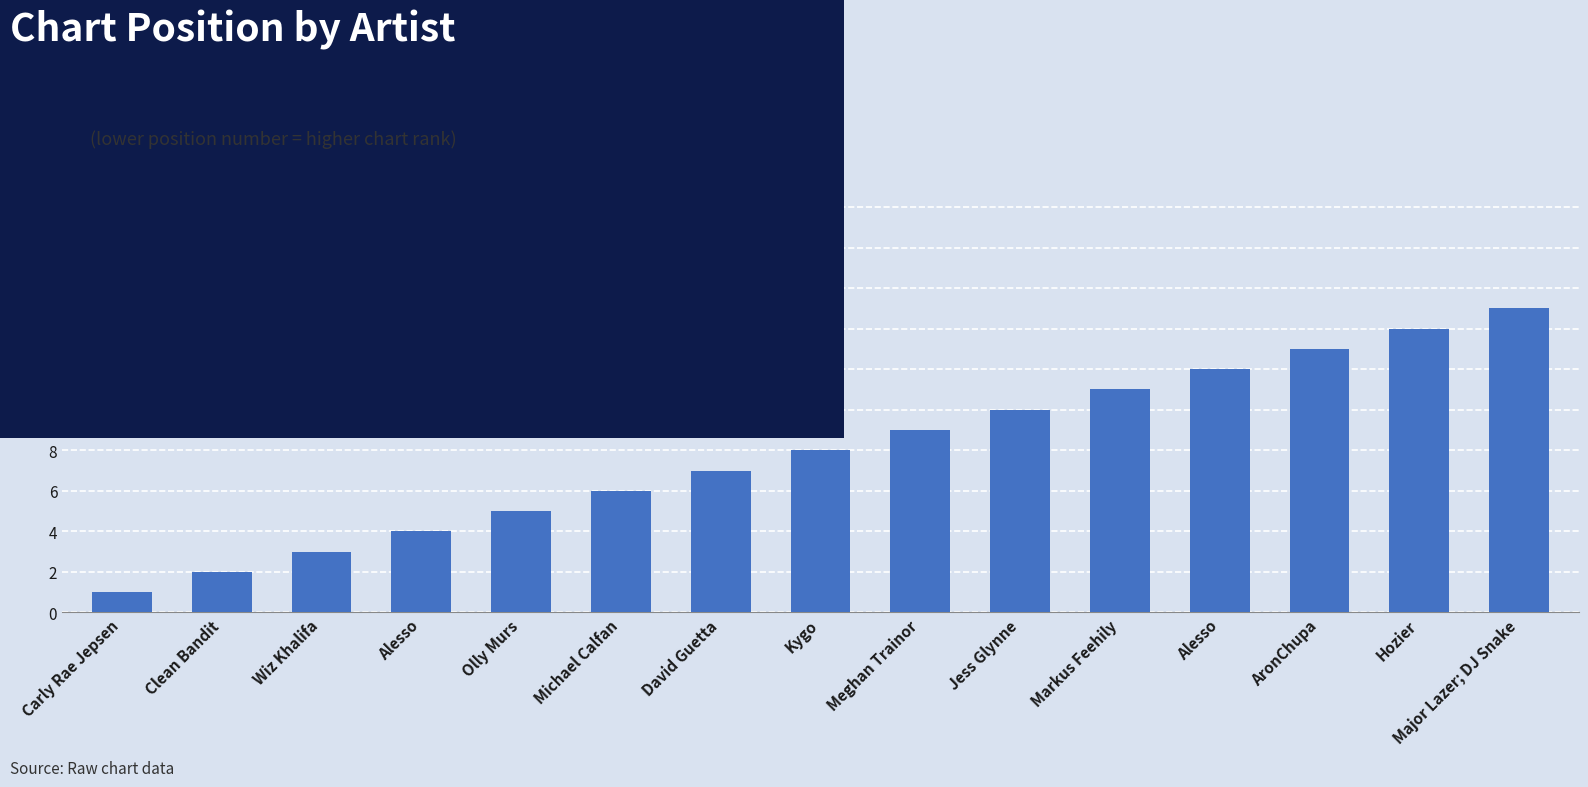

What is the label of the 9th bar from the right?

David Guetta